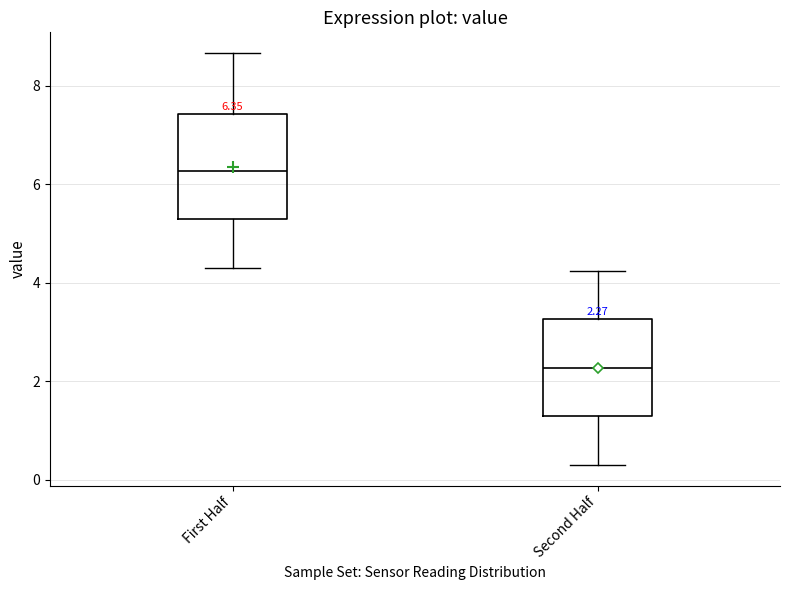

Which box has the highest median line?

First Half